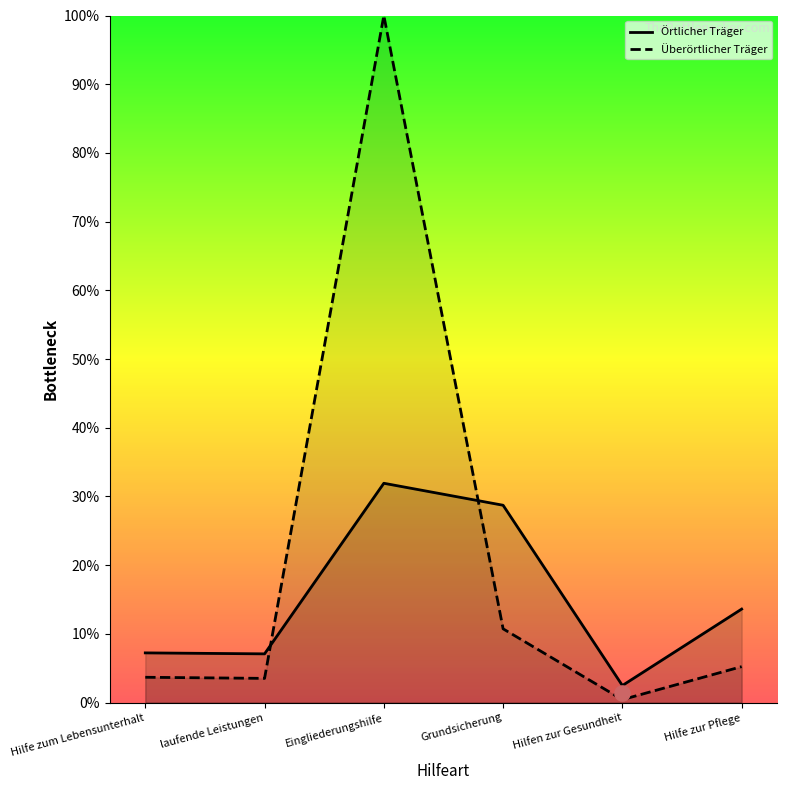

Which series has the largest total across all categories?

Überörtlicher